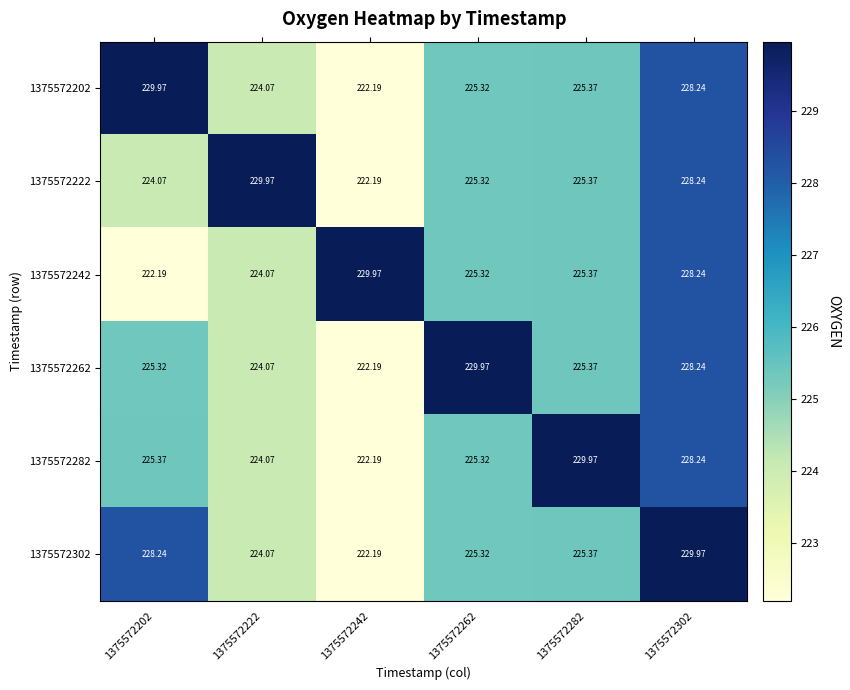

Is the value of 1375572222 at 1375572282 greater than the value of 1375572202 at 1375572242?

Yes